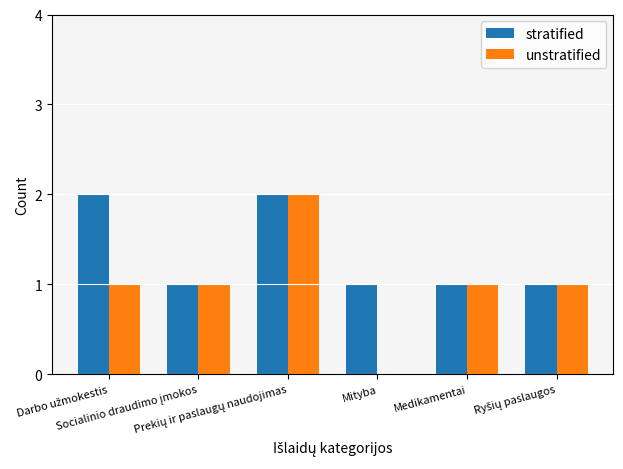

What is the sum of all unstratified values?

6